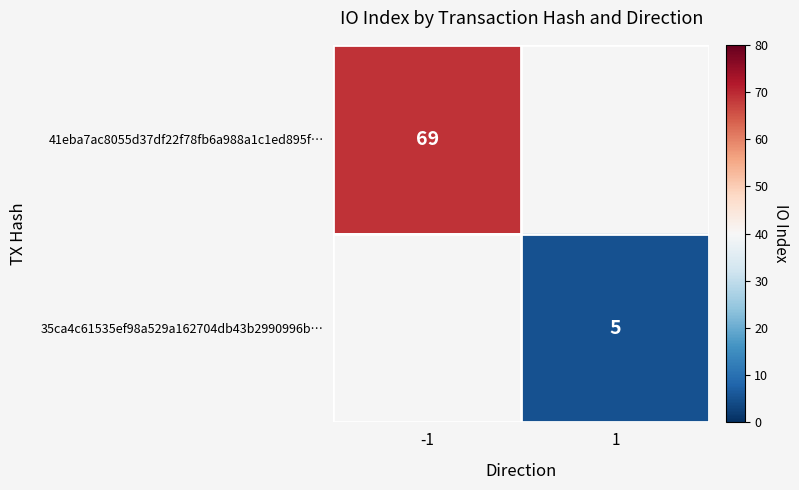

What is the maximum value shown in the chart?

69.0